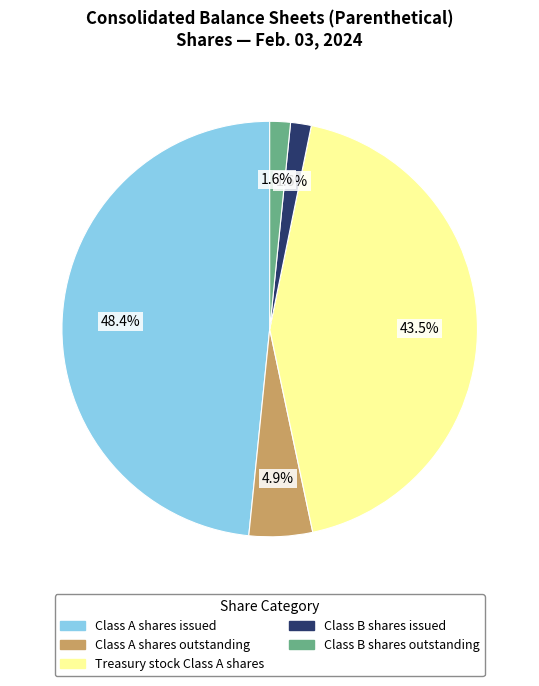

What portion of the pie excludes Class A shares issued?

51.6%